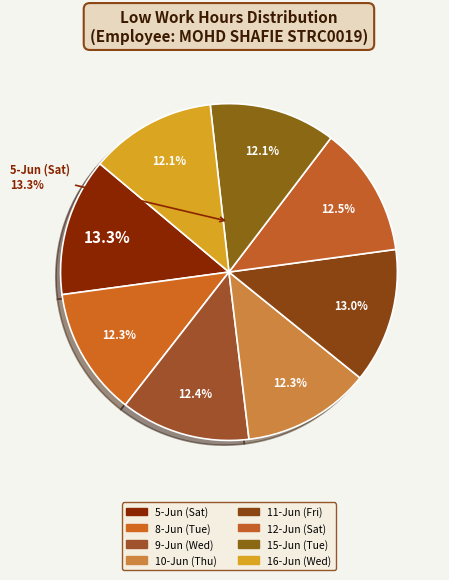

What is the largest slice in the pie chart?

5-Jun (Sat)